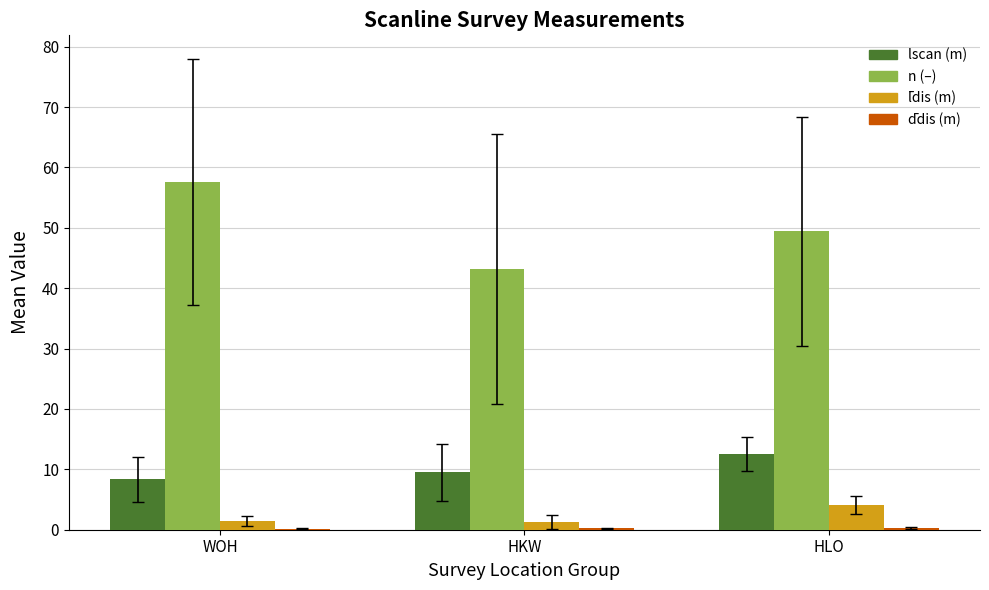

What is the maximum value shown in the chart?

57.6